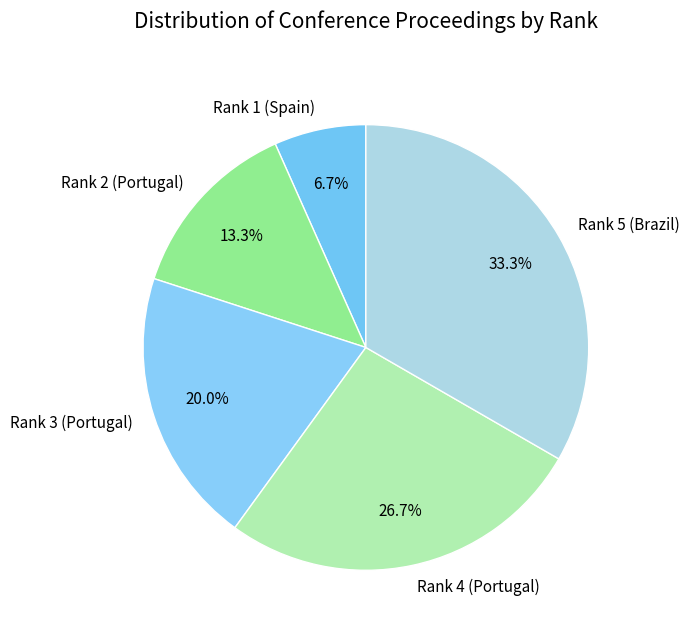

How many segments does this pie chart have?

5